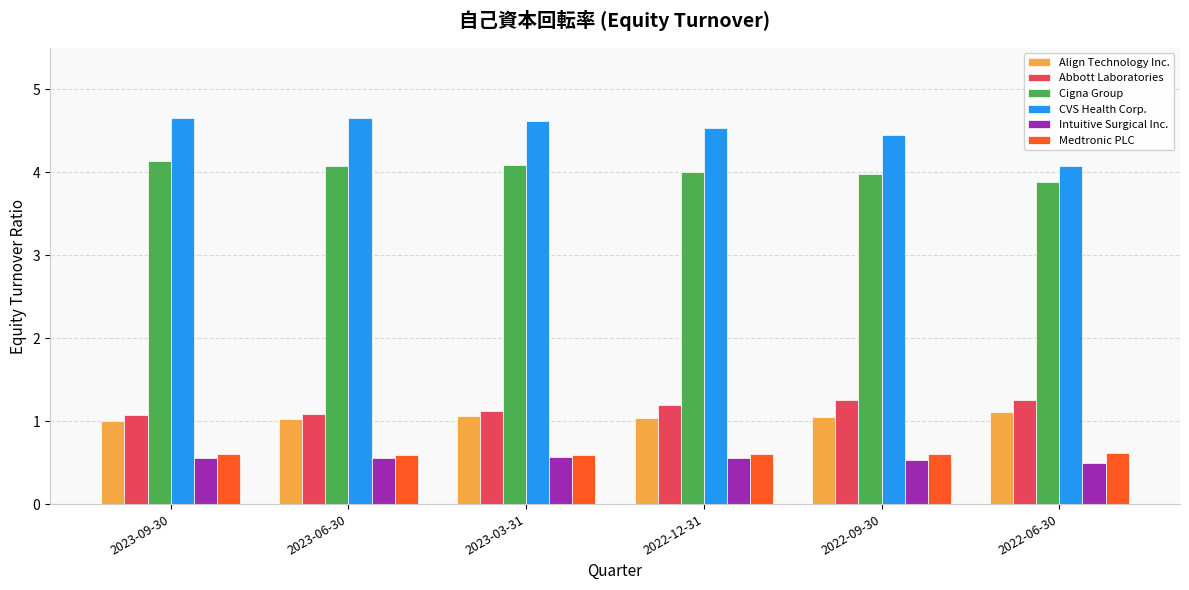

What is the total value across all series at 2023-03-31?

12.1